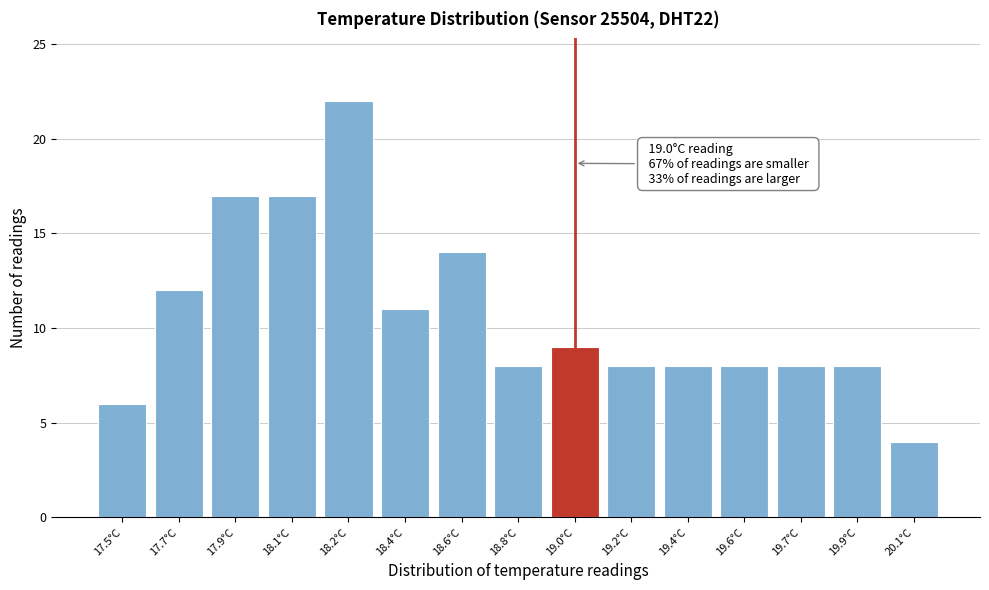

Reading left to right, what are all the values shown in this chart?

17.5°C=6	17.7°C=12	17.9°C=17	18.1°C=17	18.2°C=22	18.4°C=11	18.6°C=14	18.8°C=8	19.0°C=9	19.2°C=8	19.4°C=8	19.6°C=8	19.7°C=8	19.9°C=8	20.1°C=4